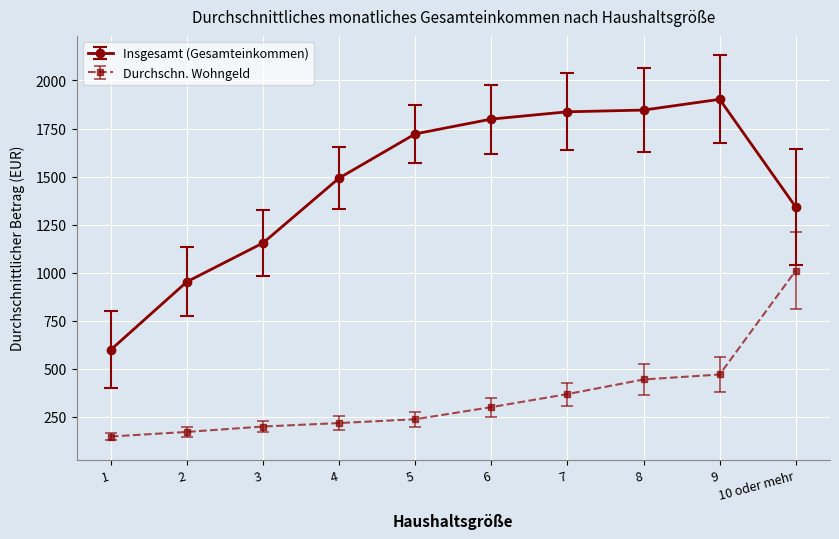

At which category does the chart reach its peak across all series?

9